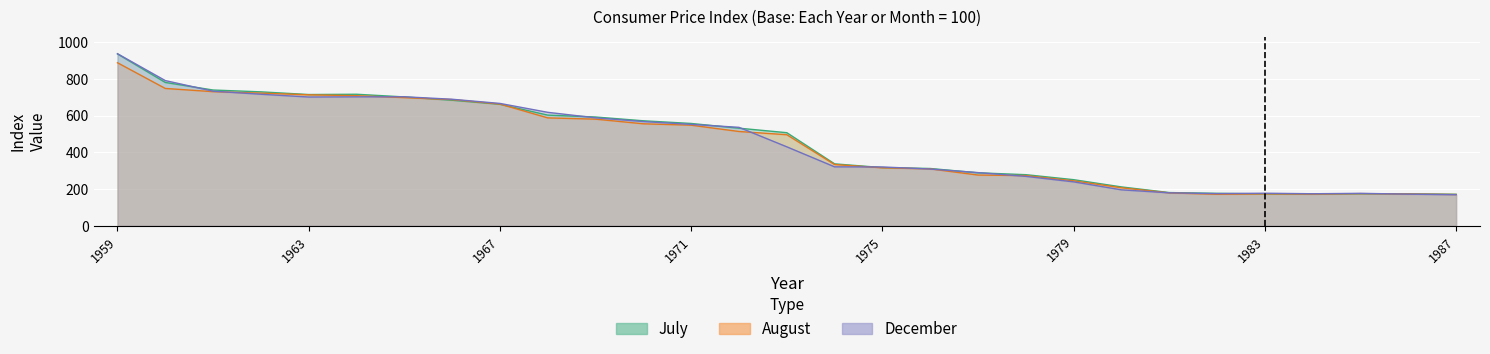

The value of December at 1978 is 179.0. True or false?

False